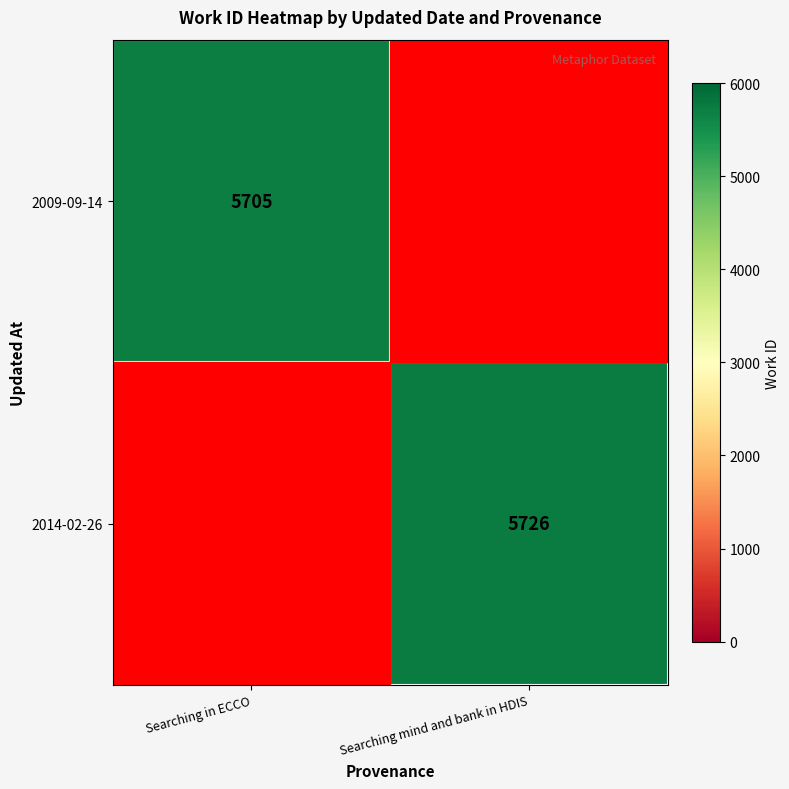

How many categories are shown in the chart?

2